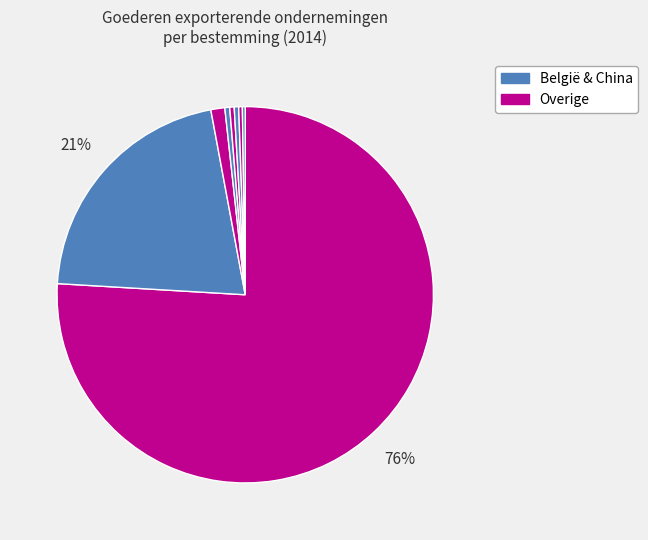

Count the number of slices in the pie.

8